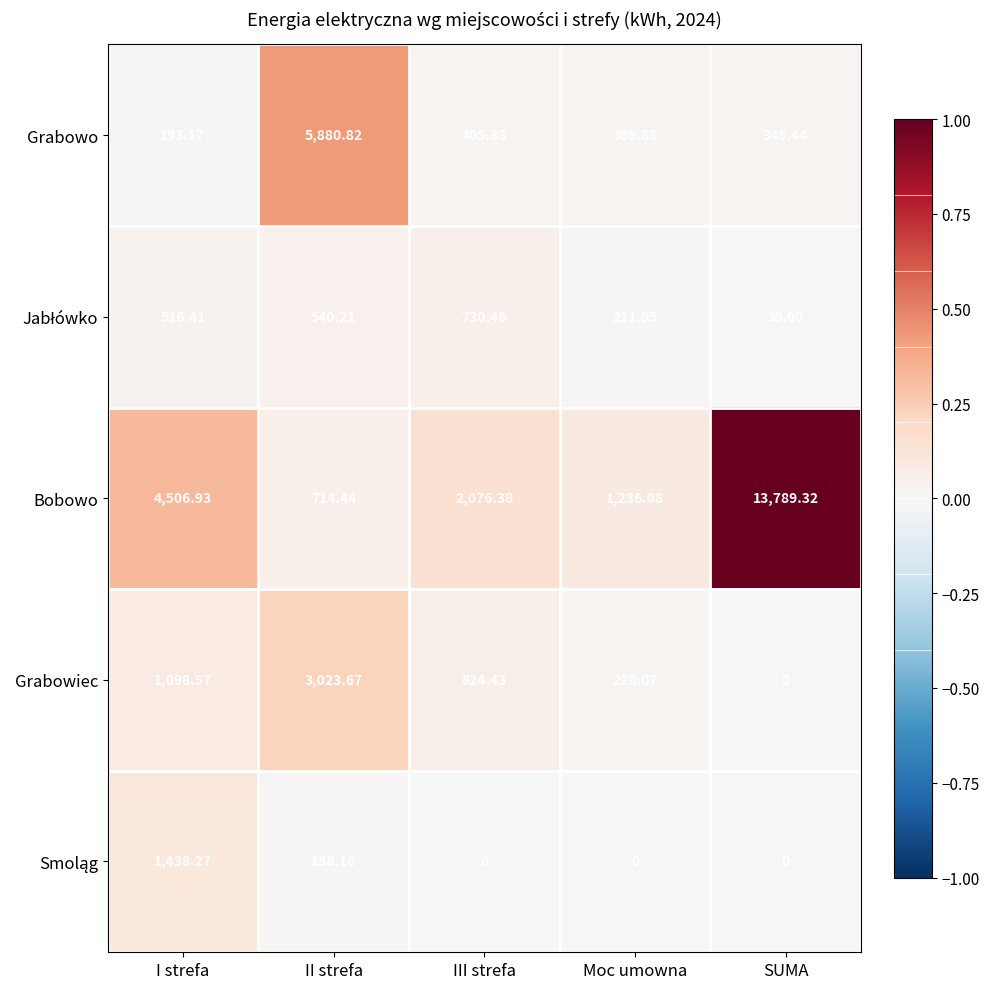

Is the value of Grabowo at Moc umowna greater than the value of Bobowo at SUMA?

No